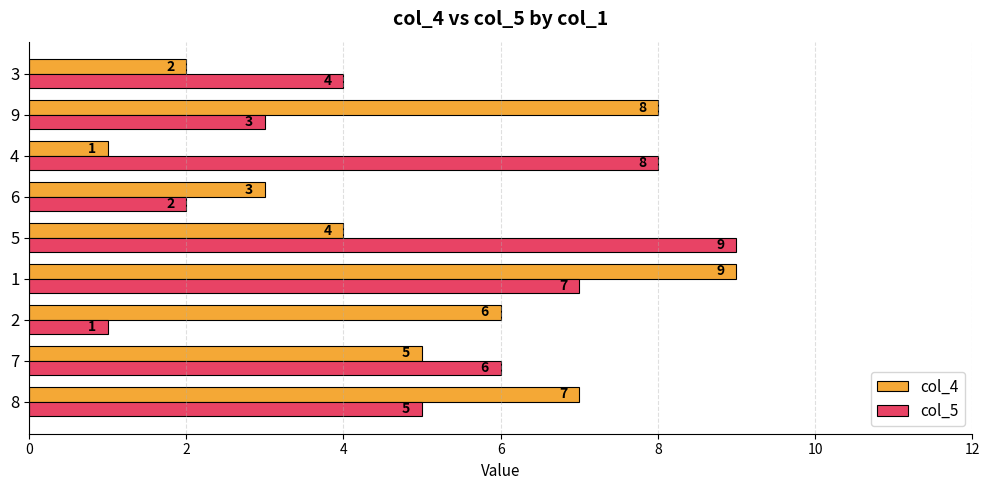

Is it true that col_4 equals 1 at 4?

True